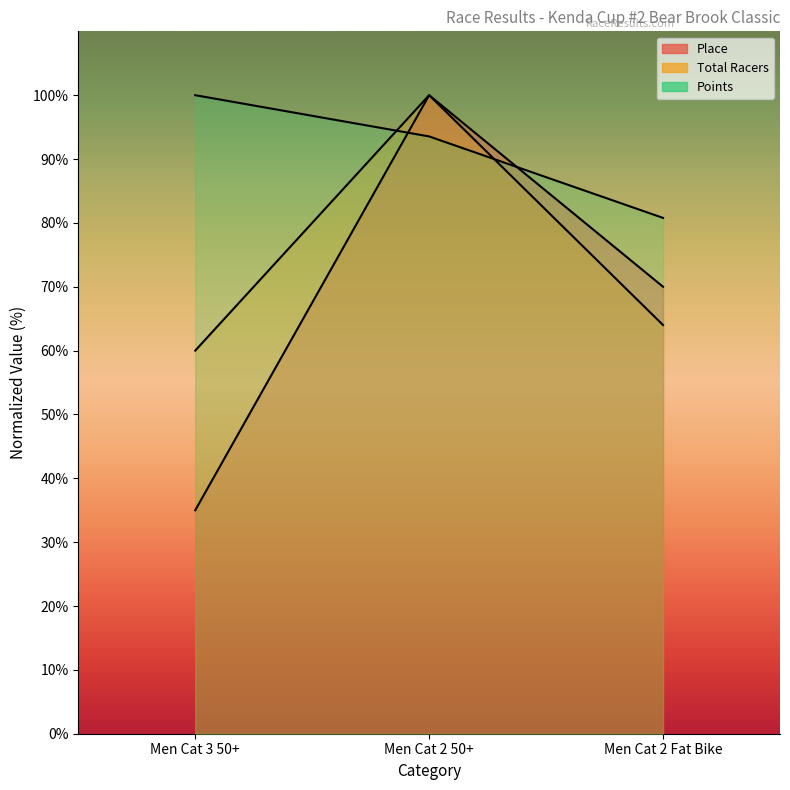

Rank the series at Men Cat 2 Fat Bike from lowest to highest value.

Total Racers, Place, Points